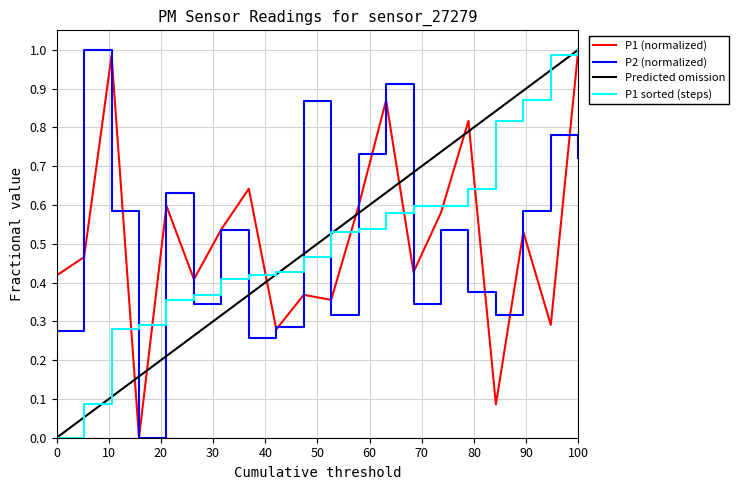

In P1, how many points are higher than both neighbors (excluding endpoints)?

7